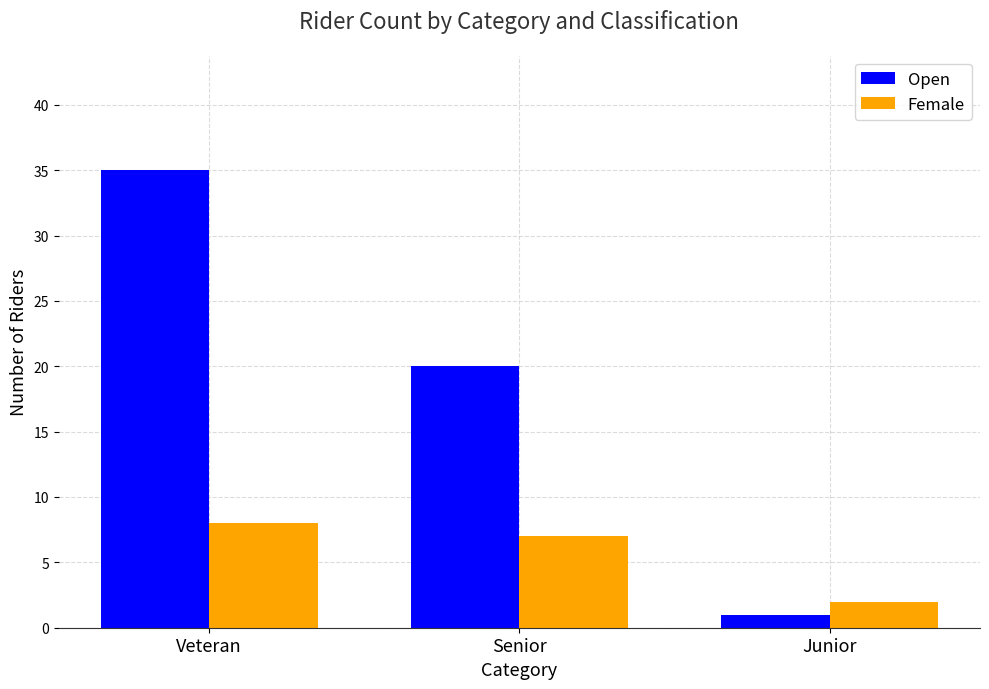

Which series changed the most between Veteran and Senior?

Open